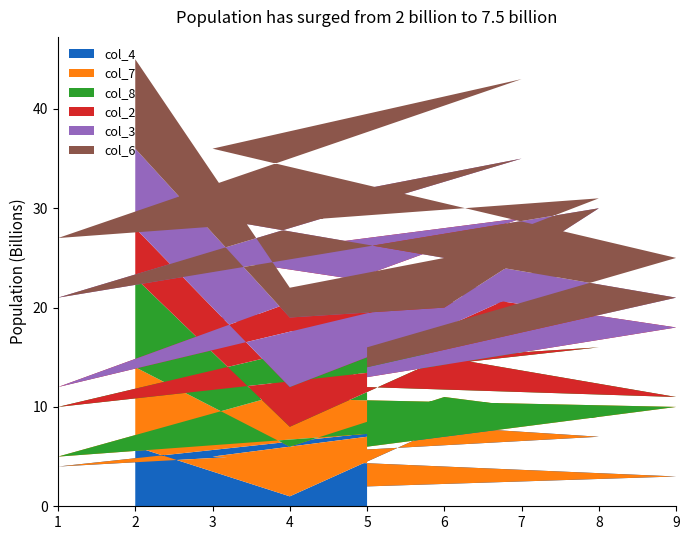

The col_4 series shows 1 at 4. True or false?

True